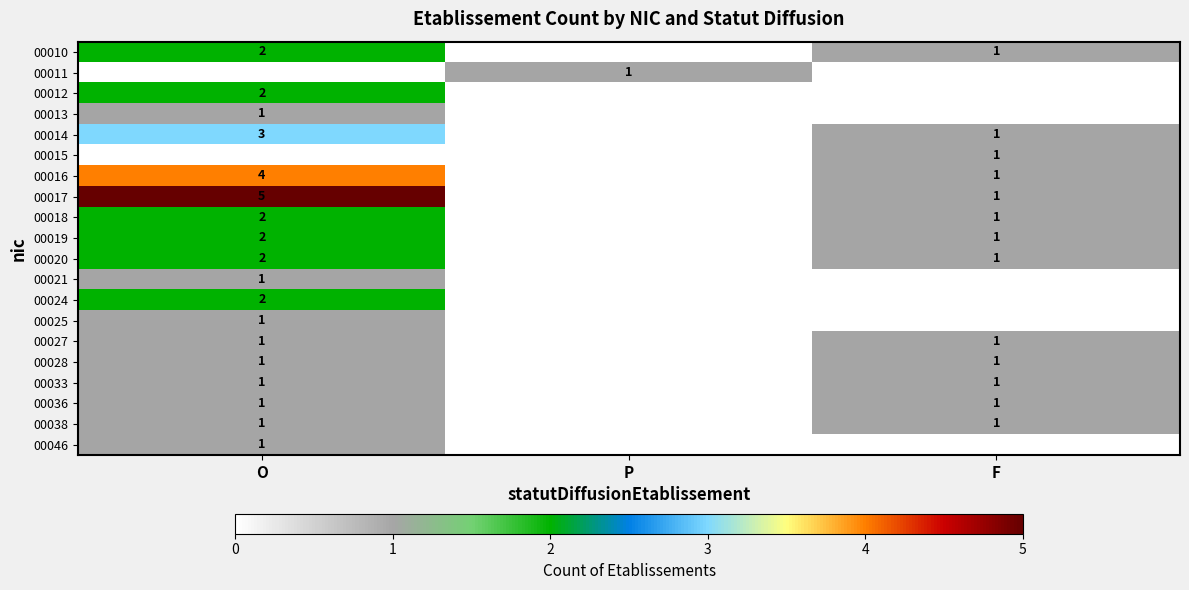

Count the number of categories in the chart.

3